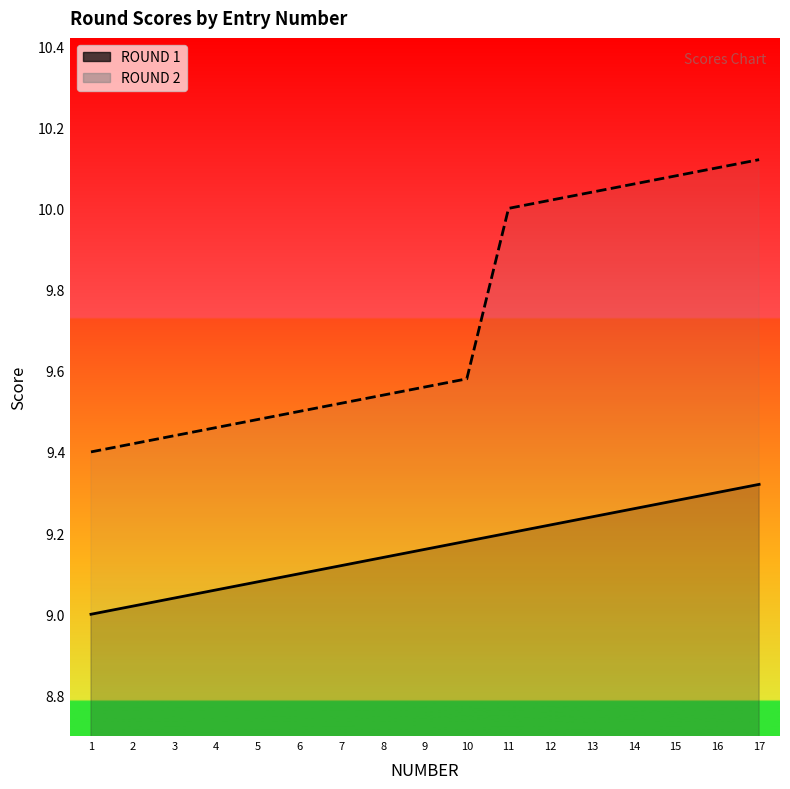

At which label is ROUND 1 closest to 9?

1